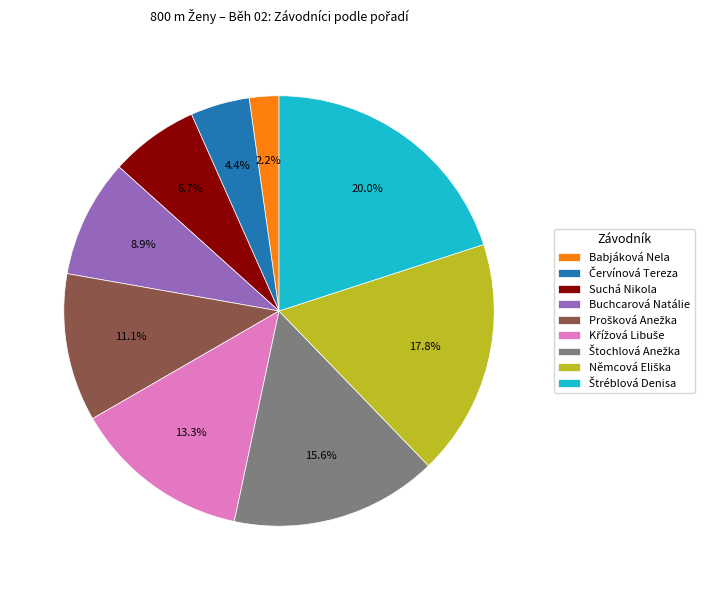

How much of the chart is everything except Buchcarová Natálie?

91.1%